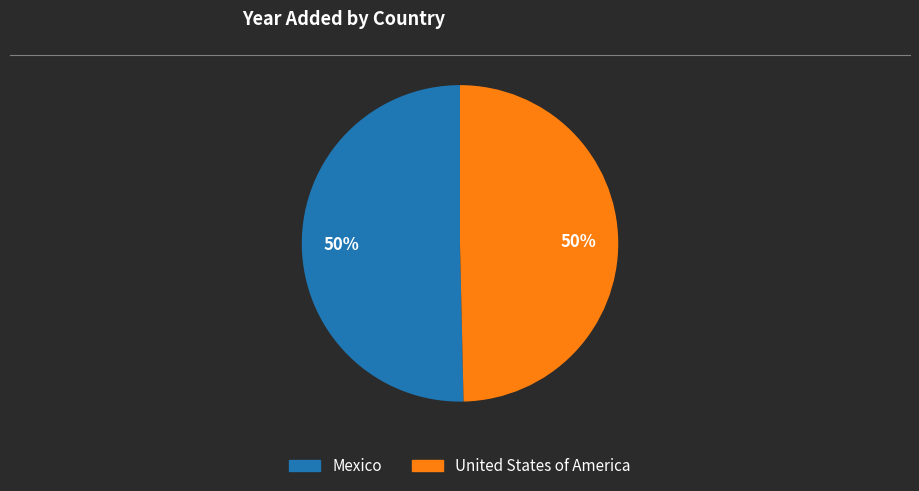

Is it true that Mexico is 60% of the pie?

False